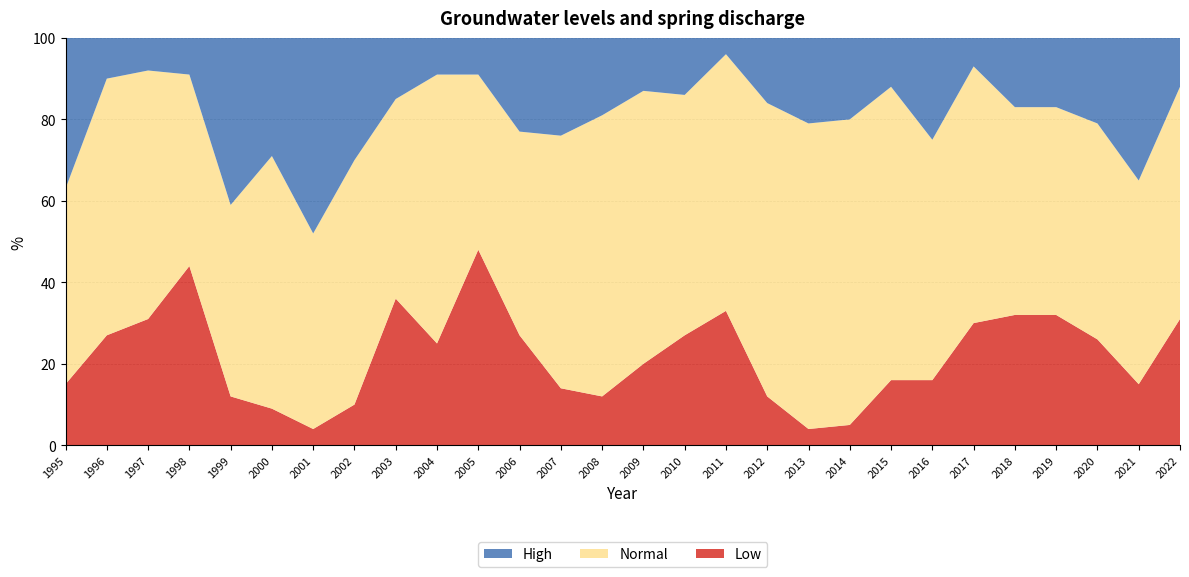

Reading right to left, list all the values displayed in this chart.

Low: 31	15	26	32	32	30	16	16	5	4	12	33	27	20	12	14	27	48	25	36	10	4	9	12	44	31	27	15
Normal: 57	50	53	51	51	63	59	72	75	75	72	63	59	67	69	62	50	43	66	49	60	48	62	47	47	61	63	48
High: 12	35	21	17	17	7	25	12	20	21	16	4	14	13	19	24	23	9	9	15	30	48	29	41	9	8	10	37